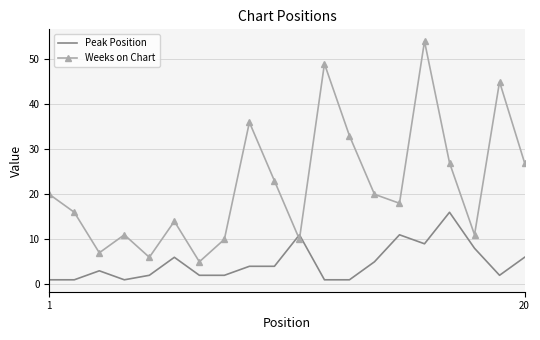

Which series has the widest spread of values?

Weeks on Chart